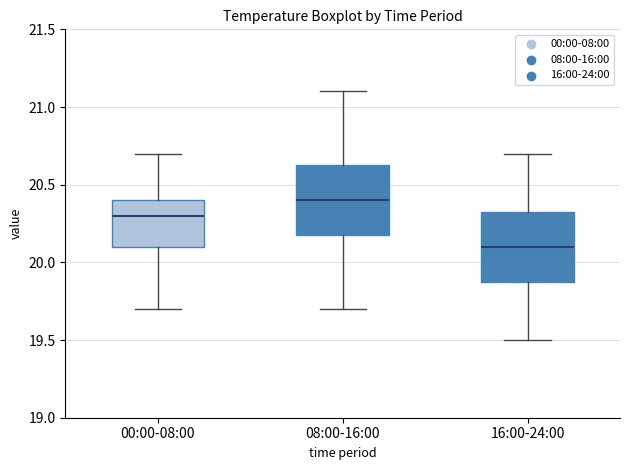

Reading left to right, read every box against the y-axis: the position of its median line, the range the box covers, and the ends of its whiskers. The values are not printed on the chart, so give them approximately, as read against the axis.

00:00-08:00: median 20.30, box 20.10 to 20.40, whiskers 19.70 to 20.70
08:00-16:00: median 20.40, box 20.20 to 20.65, whiskers 19.70 to 21.10
16:00-24:00: median 20.10, box 19.90 to 20.35, whiskers 19.50 to 20.70